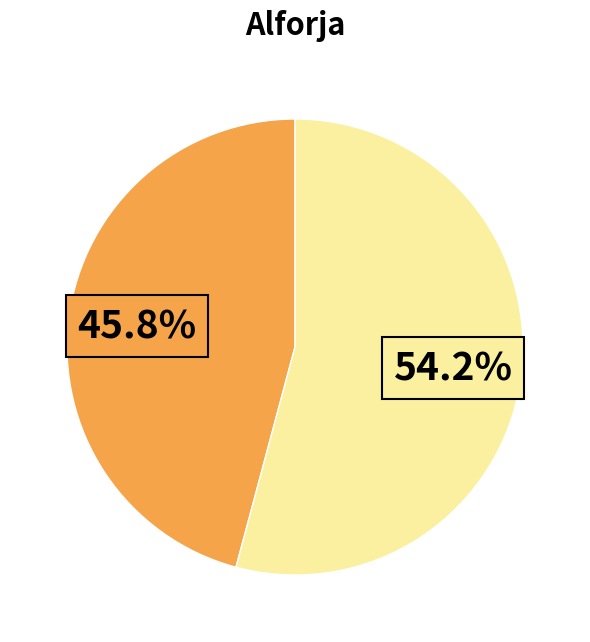

Does any single category account for the majority?

Yes